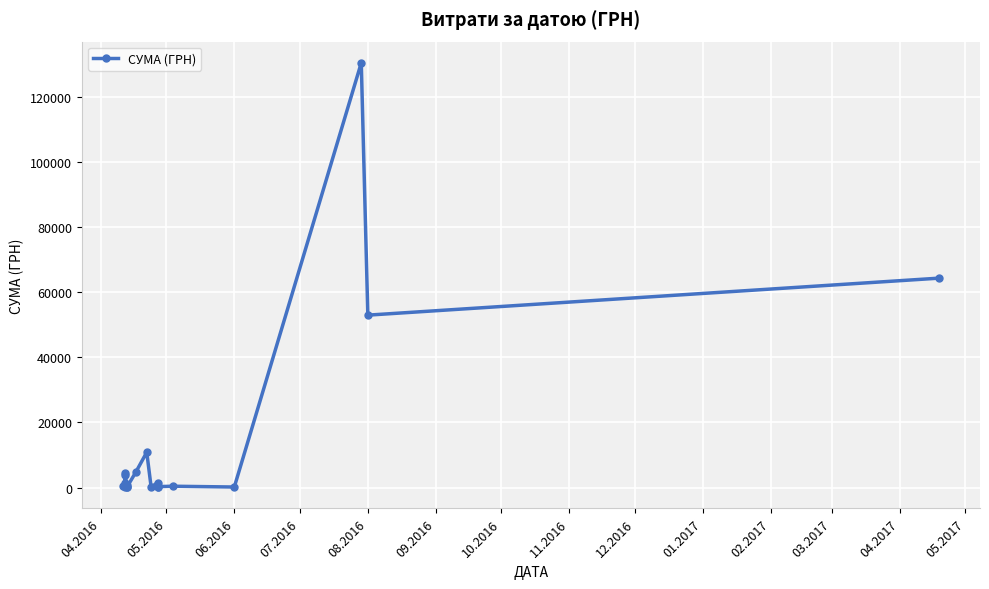

What is the minimum value shown in the chart?

113.2